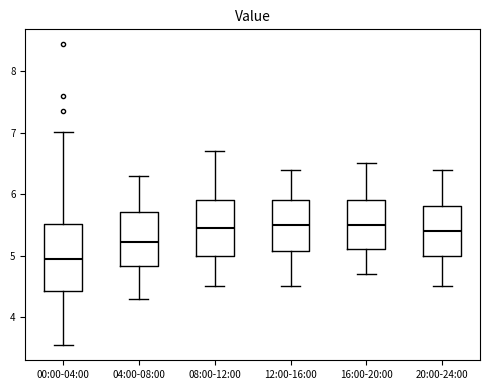

Which box has the lowest median line?

00:00-04:00